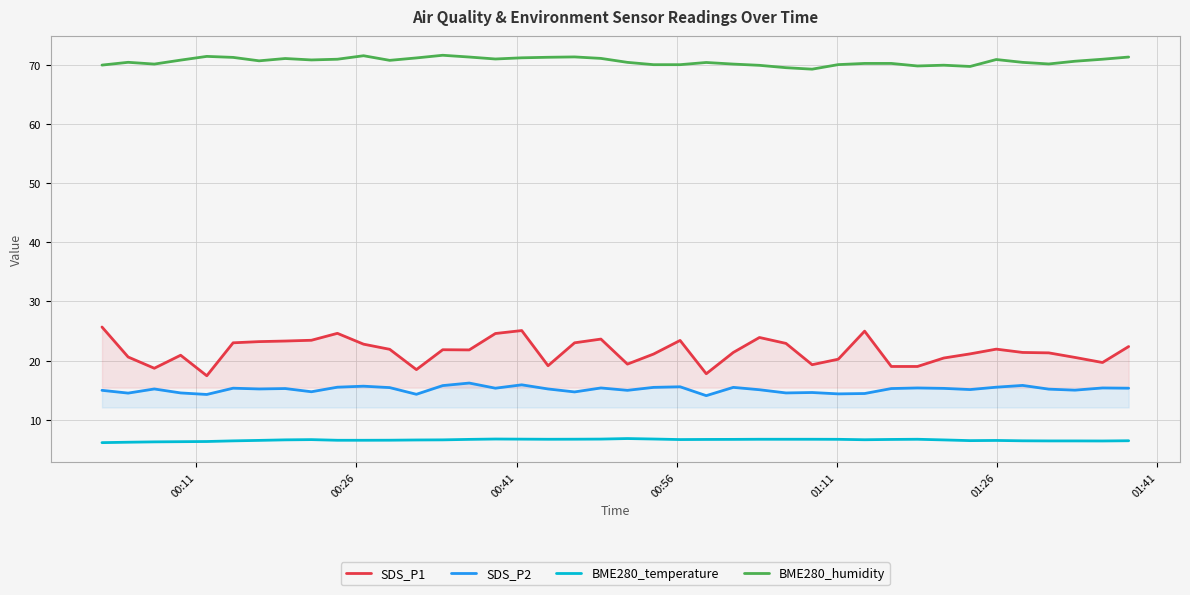

True or false: SDS_P1 and BME280_temperature intersect in this chart.

False